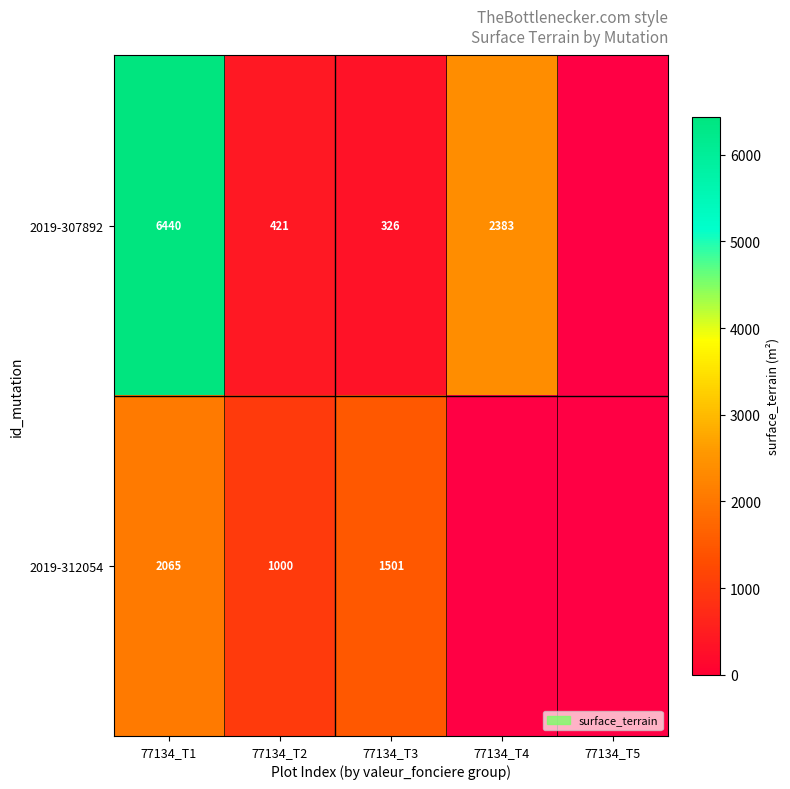

What is the difference between the maximum and minimum values in the 2019-307892 series?

6114.0